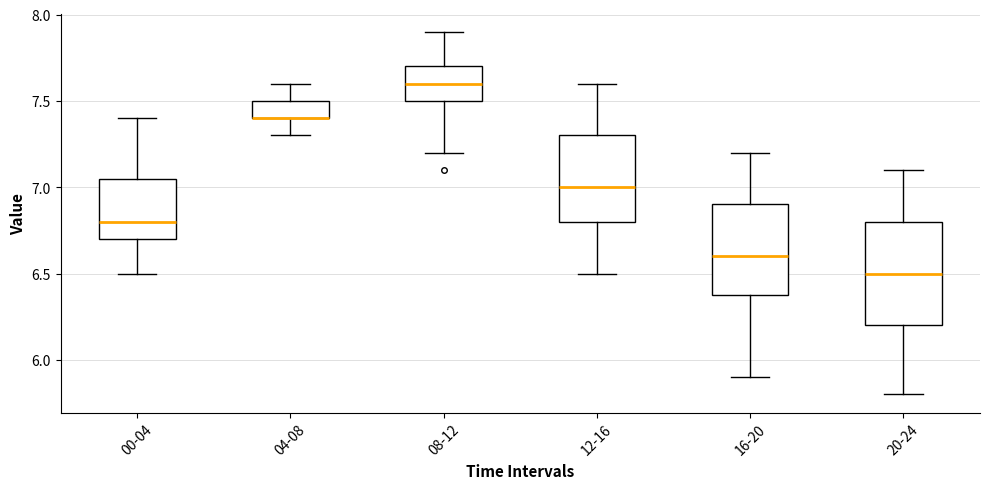

Which box is the tallest, from its lower edge to its upper edge?

20-24